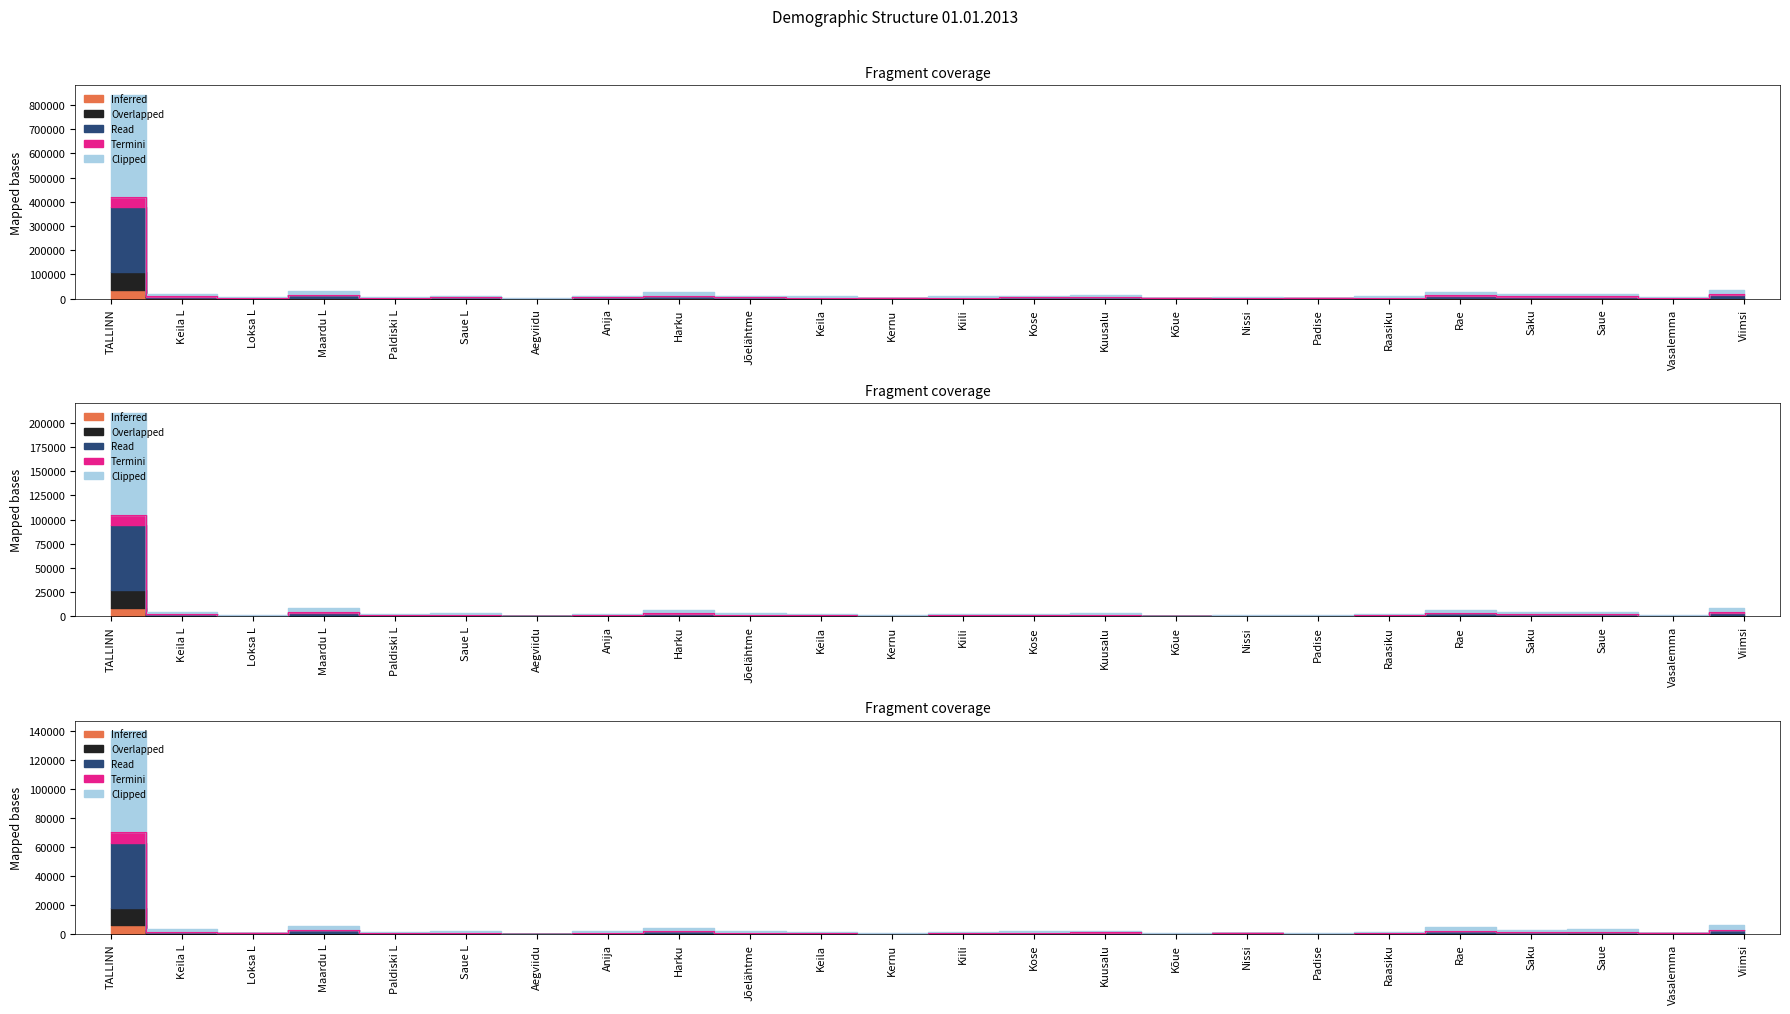

Is it true that Read (tööealised 19-64) equals 1653.0 at Saue?

True